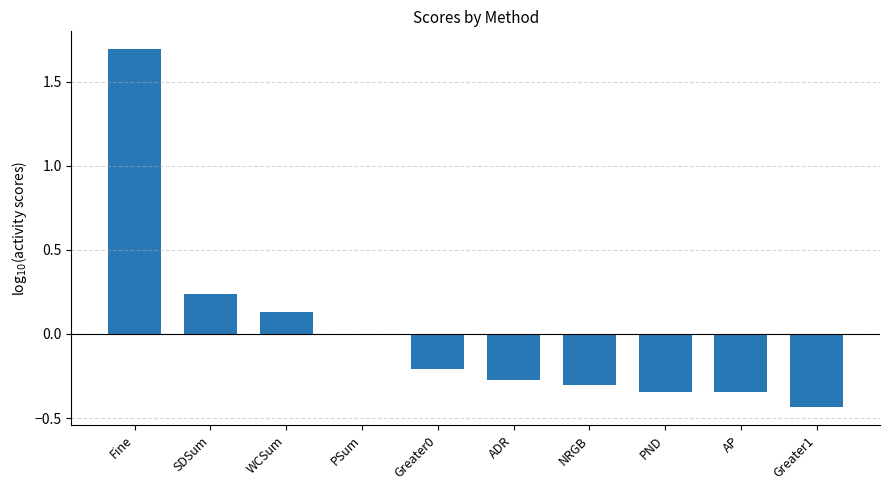

True or false: the data shows -0.0 at PSum.

True